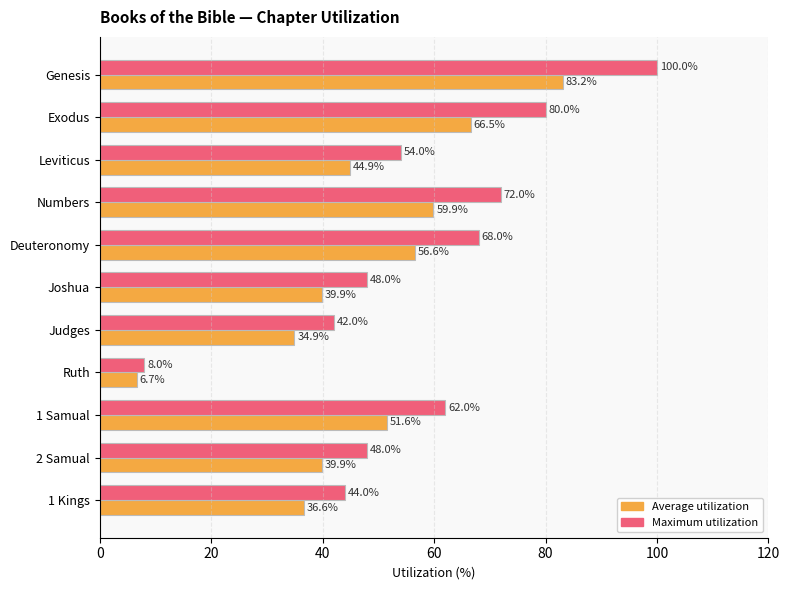

List the series in order of their overall mean, lowest first.

Average utilization, Maximum utilization